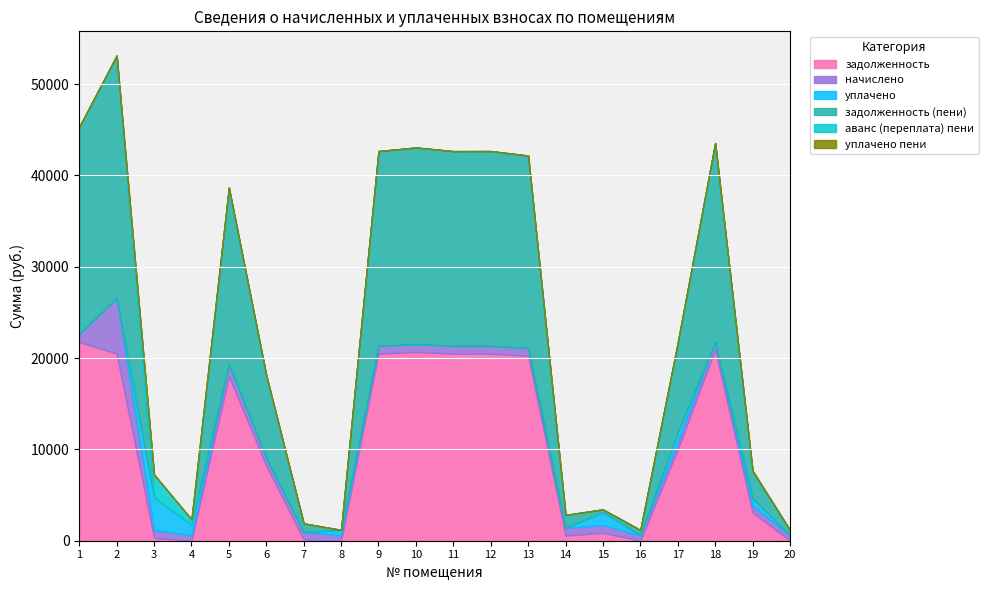

True or false: задолженность (пени) has more than 0 interior local peaks.

True